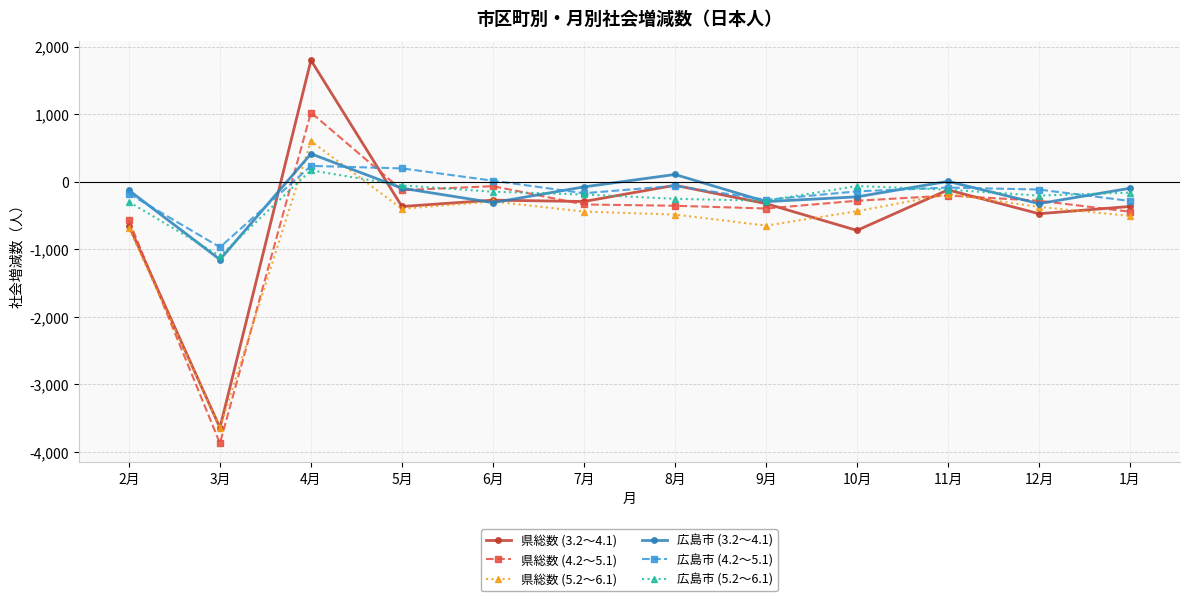

Which category has the lowest value in the 県総数 (4.2～5.1) series?

3月